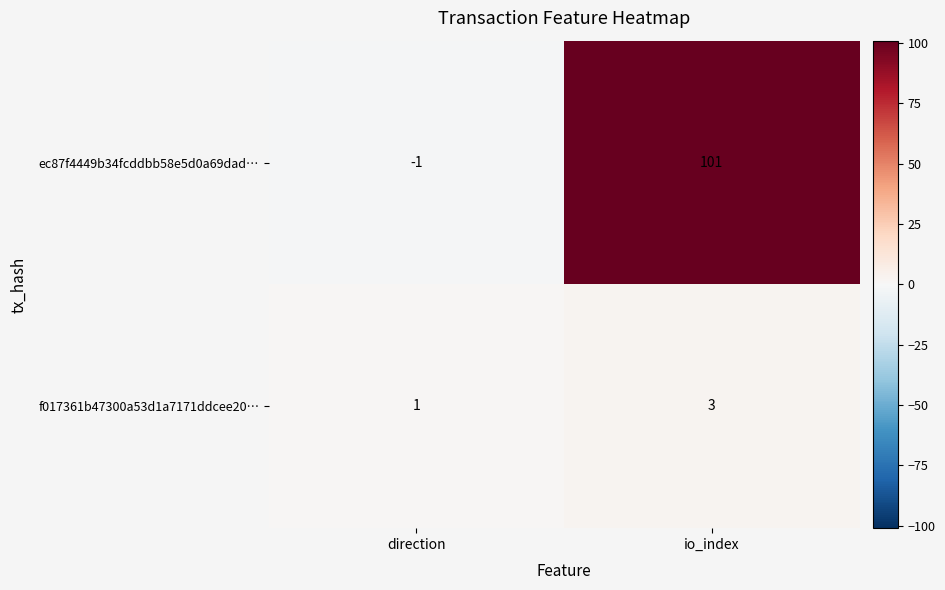

How many data points in ec87f4449b34fcddbb58e5d0a69dad… are less than 101?

1